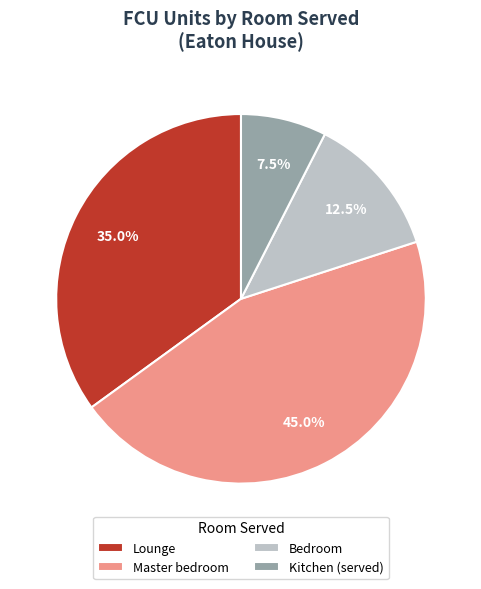

What is the largest slice in the pie chart?

Master bedroom